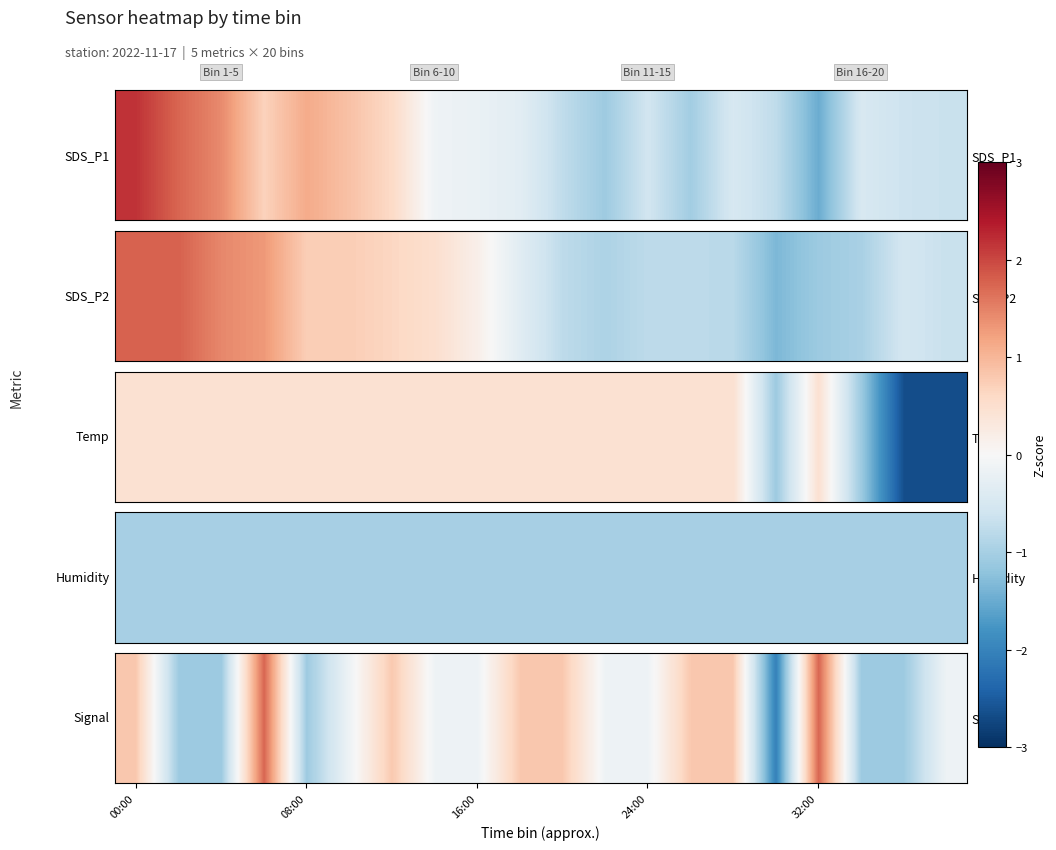

What is the sum of the values at 00:00 and 6?

1.6